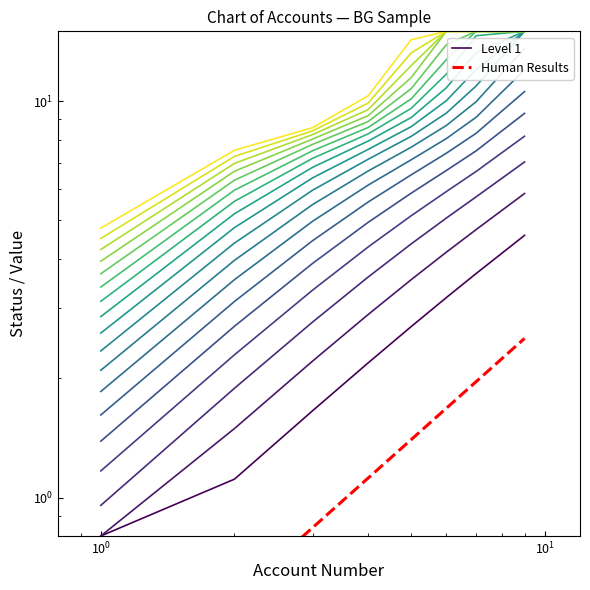

List the series in order of their peak value, highest first.

Level 1, Human Results